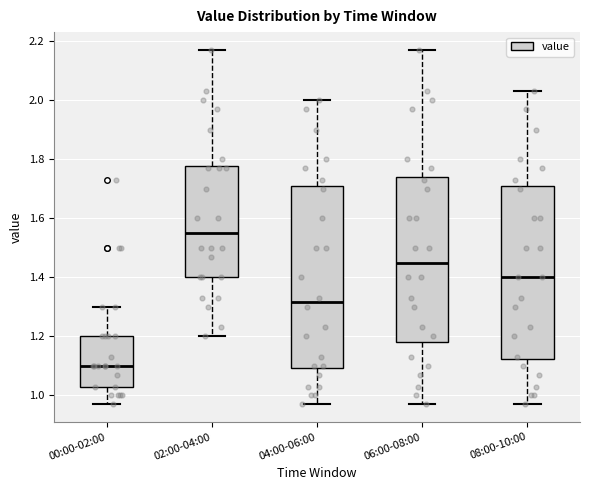

Which box is the tallest, from its lower edge to its upper edge?

04:00-06:00